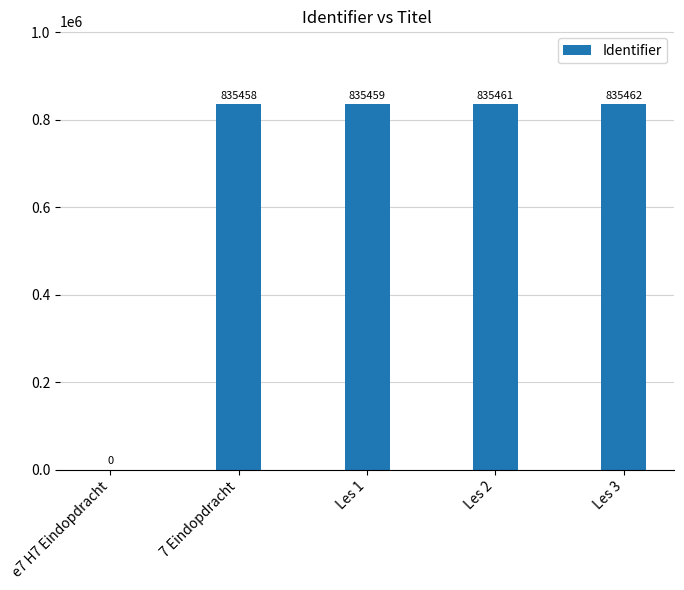

What is the sum of all values?

3341840